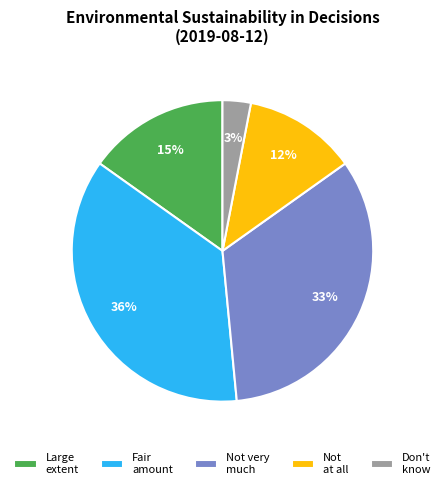

The Not very much slice represents 42% of the pie. True or false?

False